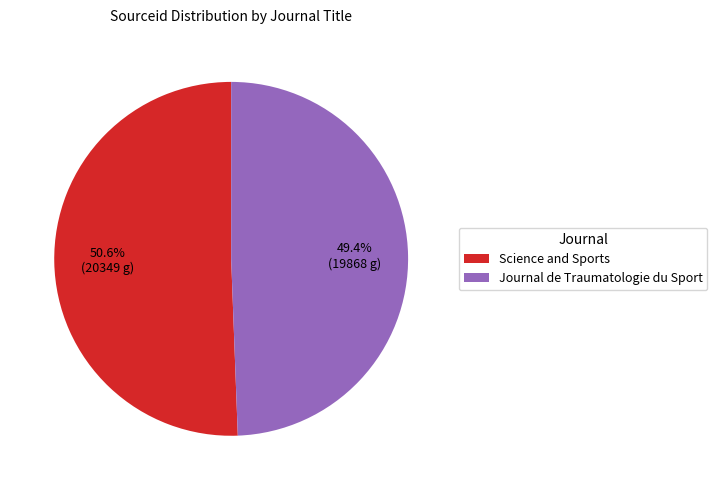

True or false: Science and Sports accounts for 63% of the total.

False